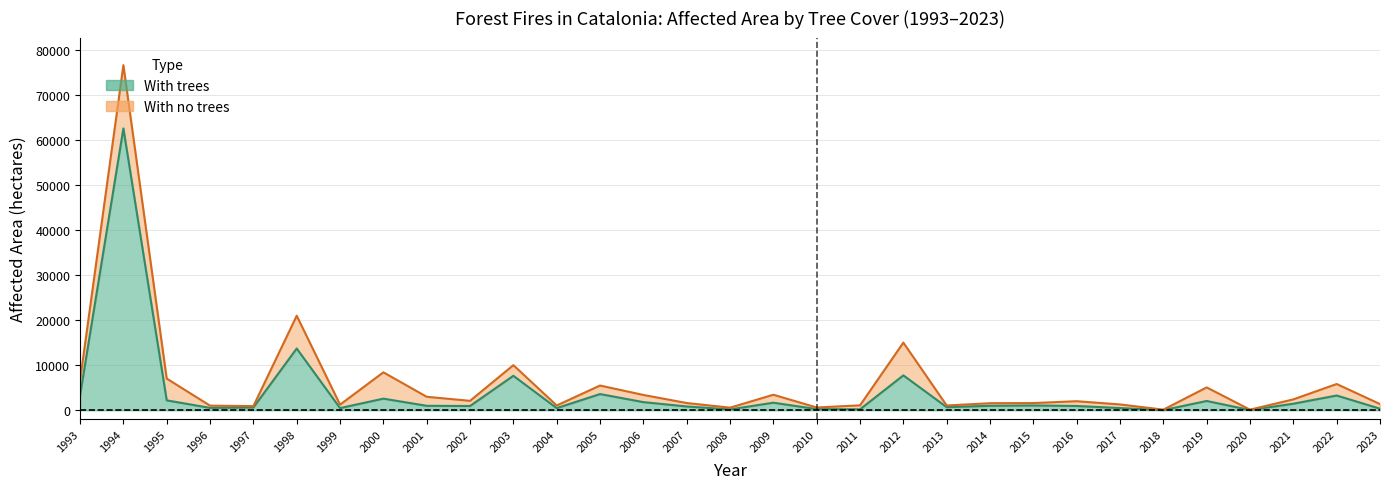

How many data points does each series have?

31